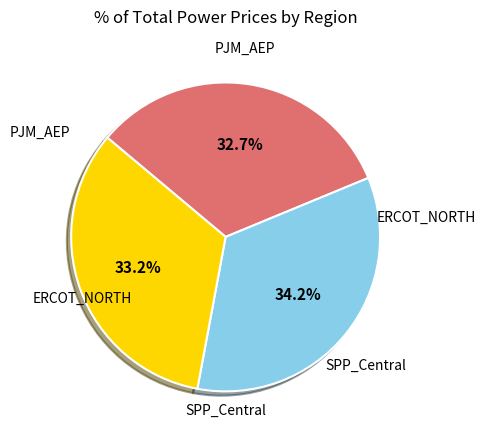

Count the number of slices in the pie.

3